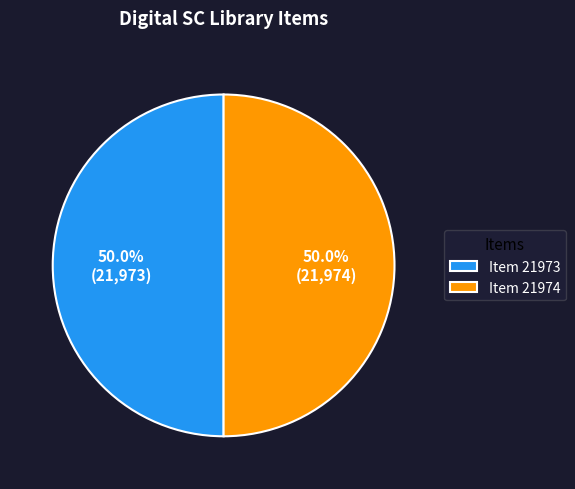

How many slices are in this pie chart?

2